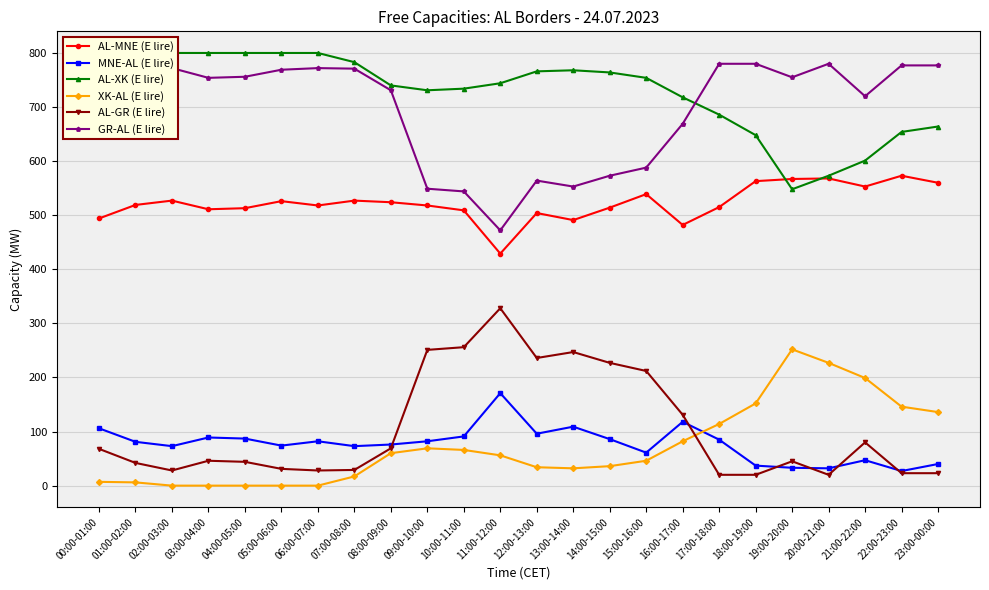

How many data points in MNE-AL (E lire) are less than 82?

12